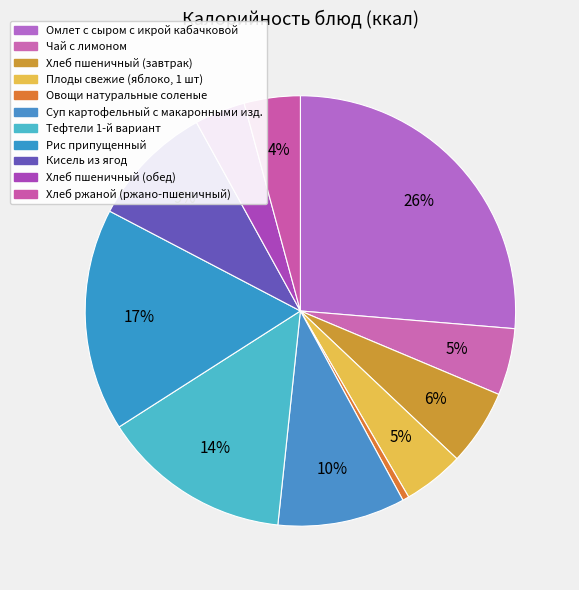

How many segments does this pie chart have?

11